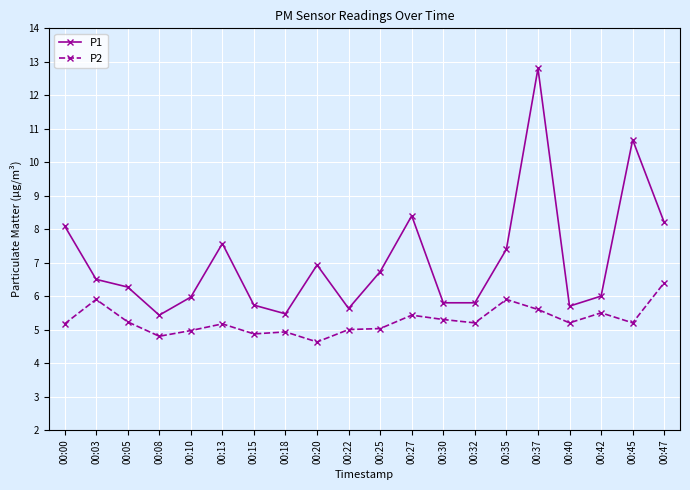

What is the difference between the highest and lowest values at 00:15?

0.9